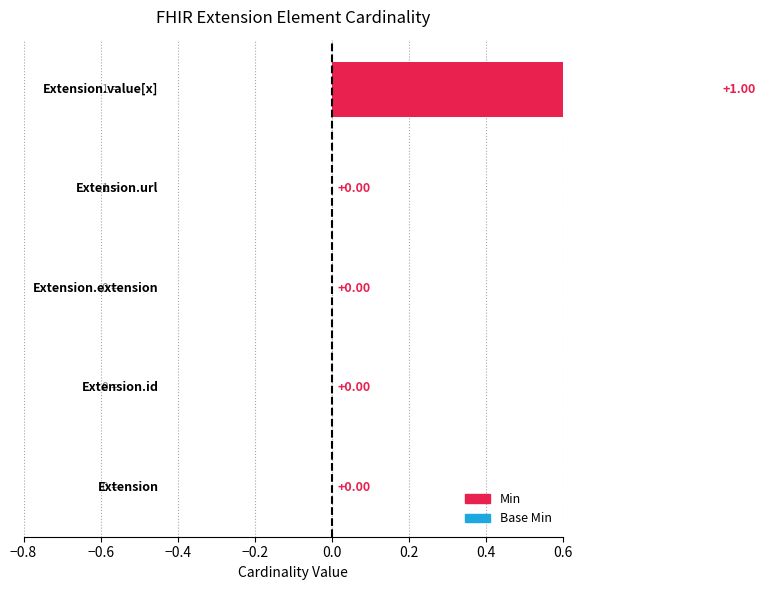

What position from the right is Extension.extension?

3